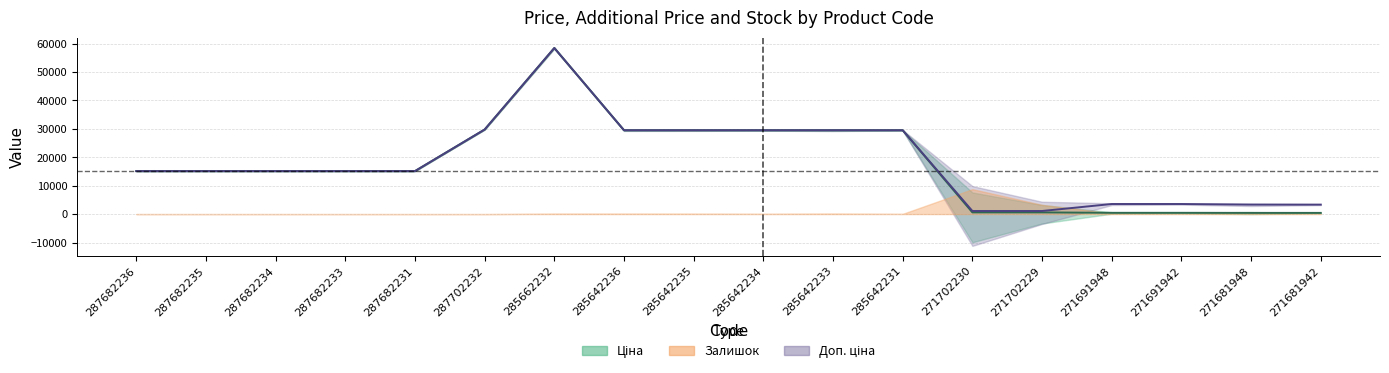

Is it true that Доп. ціна equals 15120.0 at 287682236?

True